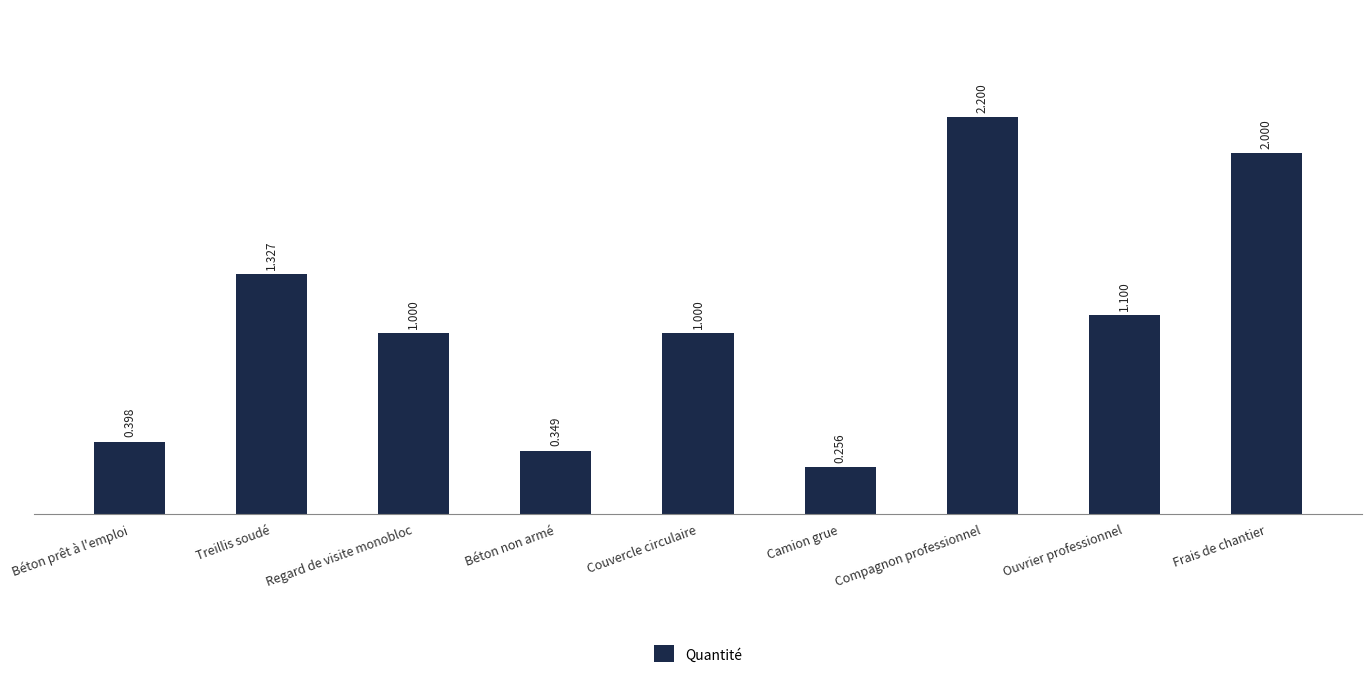

Which label corresponds to the smallest value in the chart?

Camion grue